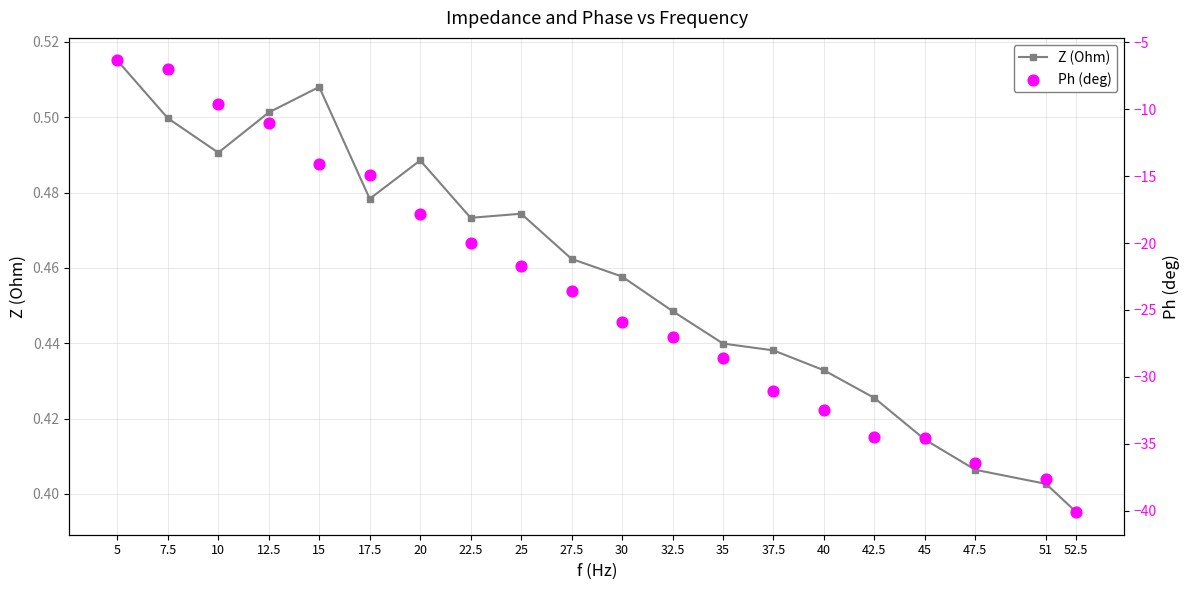

What is the total value across all series at 47.5?

-36.0